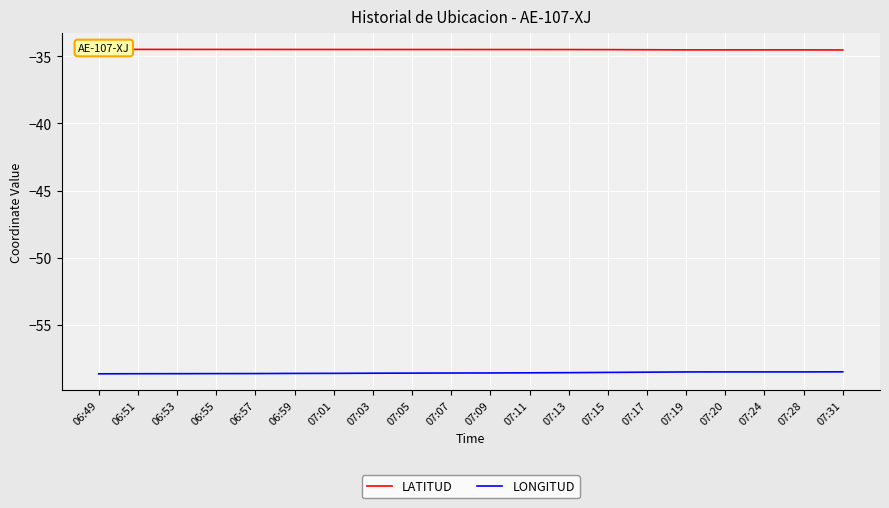

How many lines are shown in the chart?

2